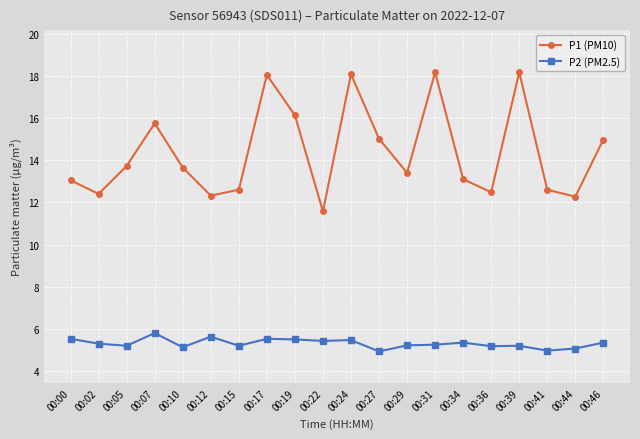

What is the value of the P1 (PM10) point at the 15th from the left?

13.1